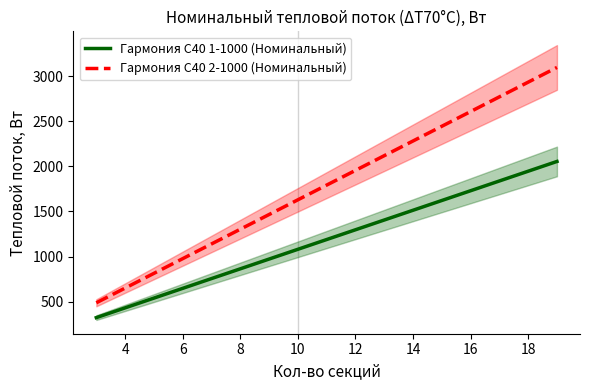

Read the Гармония С40 2-1000 (Номинальный) value at 6.

977.4